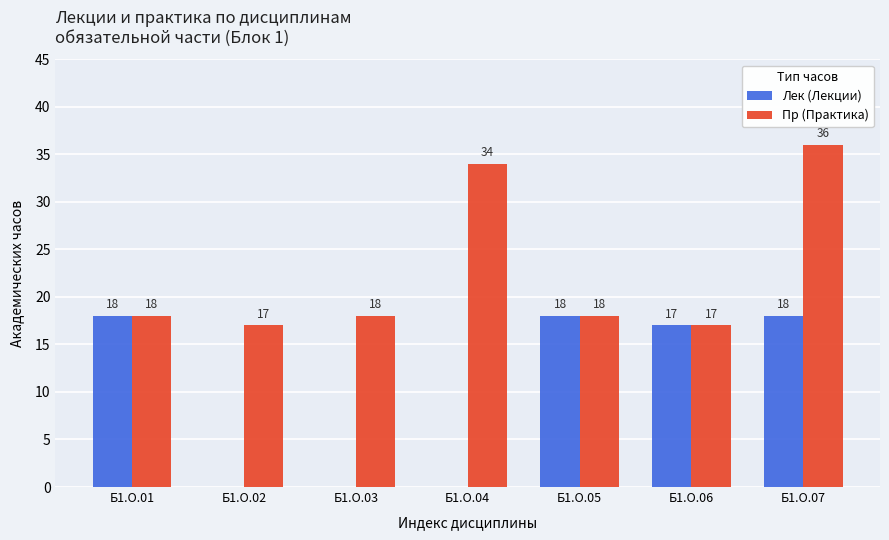

What is the sum of all Пр (Практика) values?

158